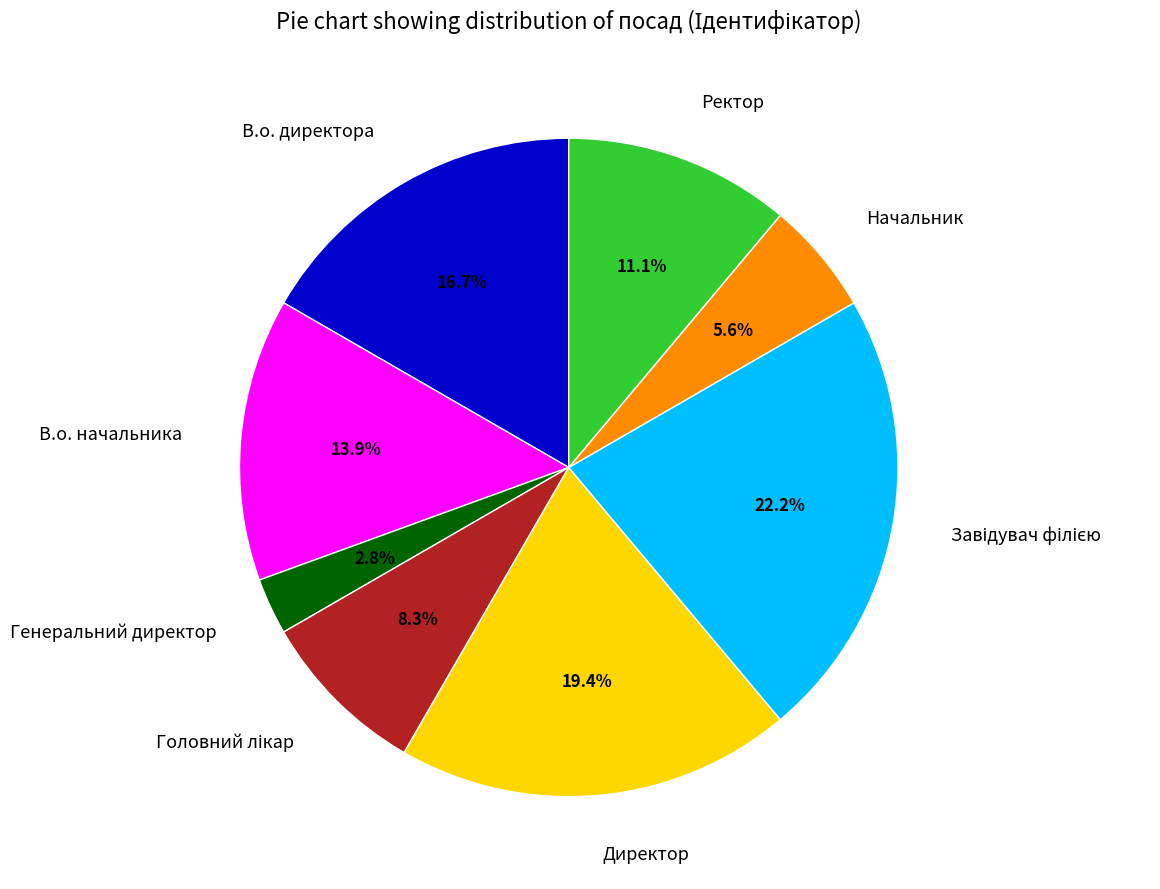

Does В.о. начальника account for over 50% of the chart?

No